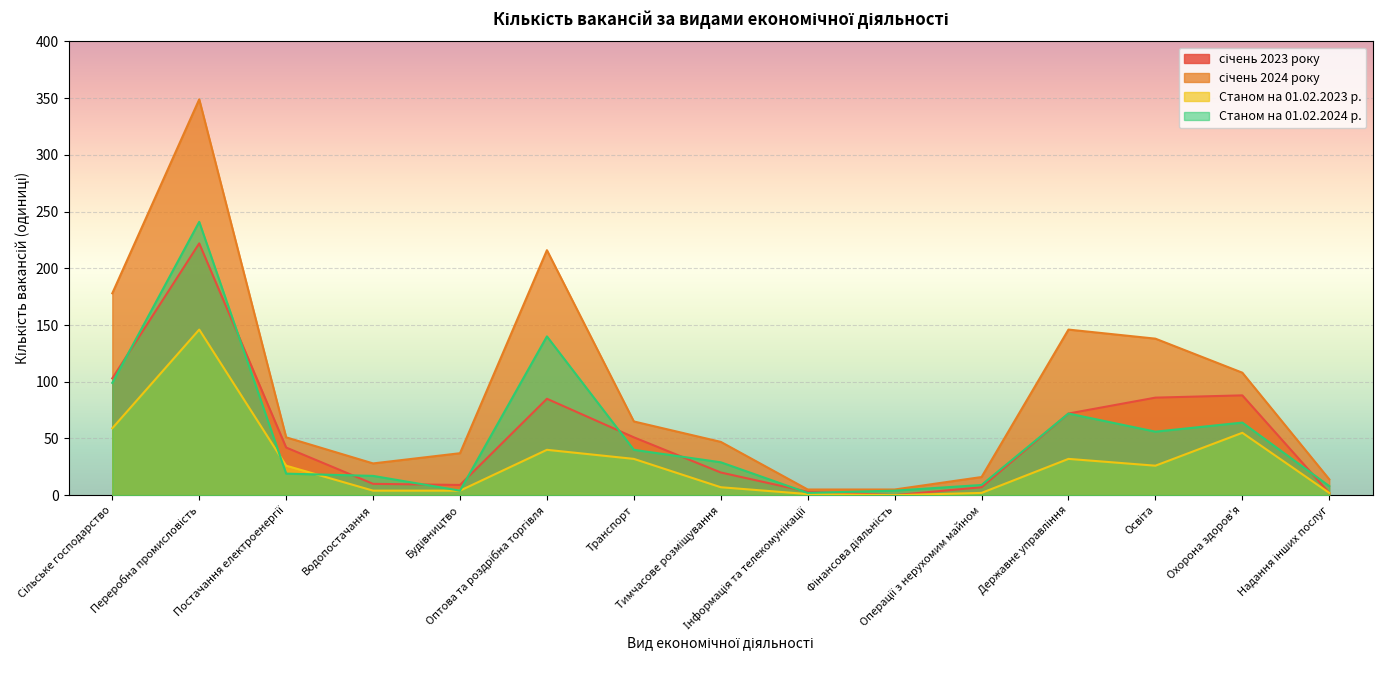

What is the maximum value shown in the chart?

349